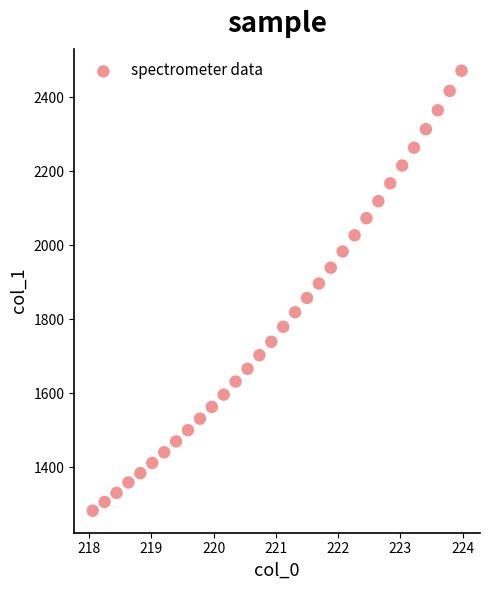

What is the range of X values (max minus min)?

5.9